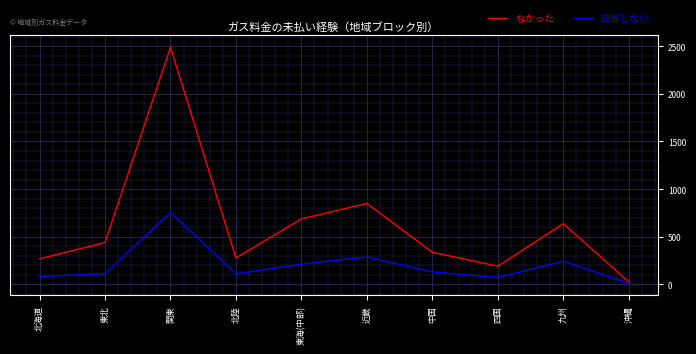

Rank the series at 東海(中部) from lowest to highest value.

該当しない, なかった